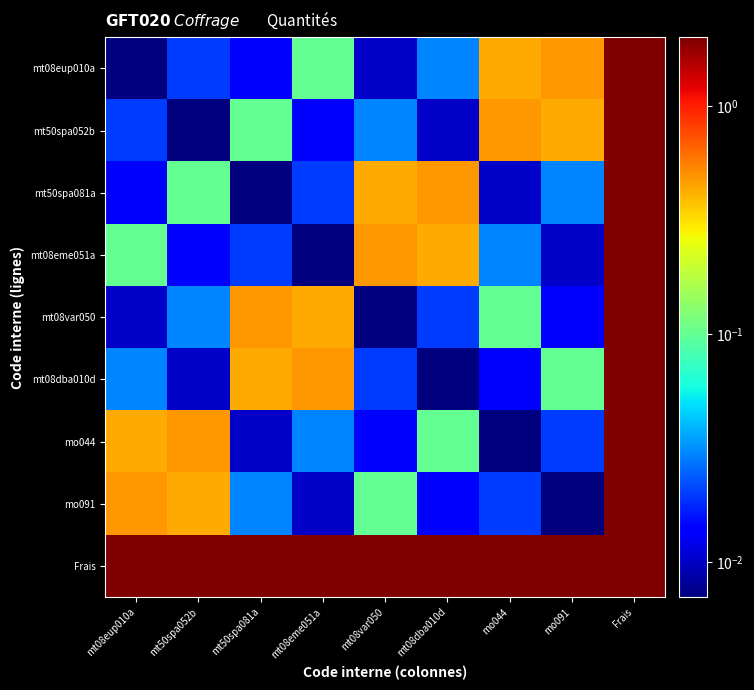

Reading left to right, transcribe all the data shown in this chart.

mt08eup010a: mt08eup010a=0.0	mt50spa052b=0.0	mt50spa081a=0.0	mt08eme051a=0.1	mt08var050=0.0	mt08dba010d=0.0	mo044=0.4	mo091=0.5	Frais=2.0
mt50spa052b: mt08eup010a=0.0	mt50spa052b=0.0	mt50spa081a=0.1	mt08eme051a=0.0	mt08var050=0.0	mt08dba010d=0.0	mo044=0.5	mo091=0.4	Frais=2.0
mt50spa081a: mt08eup010a=0.0	mt50spa052b=0.1	mt50spa081a=0.0	mt08eme051a=0.0	mt08var050=0.4	mt08dba010d=0.5	mo044=0.0	mo091=0.0	Frais=2.0
mt08eme051a: mt08eup010a=0.1	mt50spa052b=0.0	mt50spa081a=0.0	mt08eme051a=0.0	mt08var050=0.5	mt08dba010d=0.4	mo044=0.0	mo091=0.0	Frais=2.0
mt08var050: mt08eup010a=0.0	mt50spa052b=0.0	mt50spa081a=0.5	mt08eme051a=0.4	mt08var050=0.0	mt08dba010d=0.0	mo044=0.1	mo091=0.0	Frais=2.0
mt08dba010d: mt08eup010a=0.0	mt50spa052b=0.0	mt50spa081a=0.4	mt08eme051a=0.5	mt08var050=0.0	mt08dba010d=0.0	mo044=0.0	mo091=0.1	Frais=2.0
mo044: mt08eup010a=0.4	mt50spa052b=0.5	mt50spa081a=0.0	mt08eme051a=0.0	mt08var050=0.0	mt08dba010d=0.1	mo044=0.0	mo091=0.0	Frais=2.0
mo091: mt08eup010a=0.5	mt50spa052b=0.4	mt50spa081a=0.0	mt08eme051a=0.0	mt08var050=0.1	mt08dba010d=0.0	mo044=0.0	mo091=0.0	Frais=2.0
Frais: mt08eup010a=2.0	mt50spa052b=2.0	mt50spa081a=2.0	mt08eme051a=2.0	mt08var050=2.0	mt08dba010d=2.0	mo044=2.0	mo091=2.0	Frais=2.0